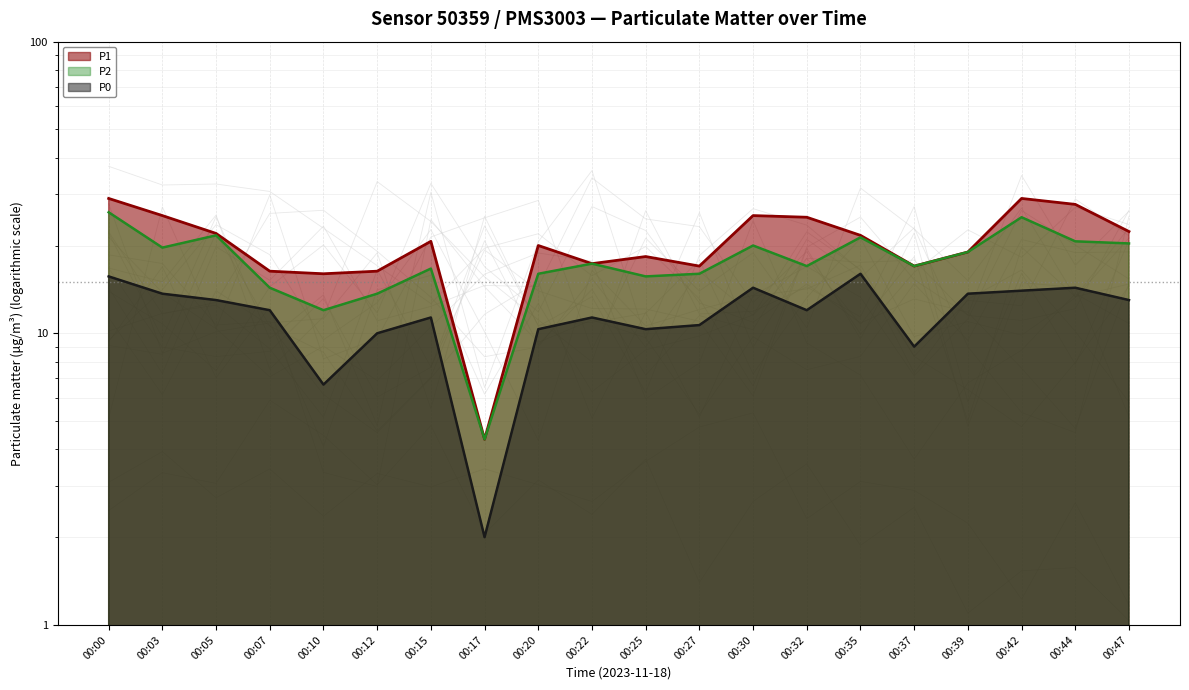

Which has a higher value, 00:44 or 00:37?

00:44